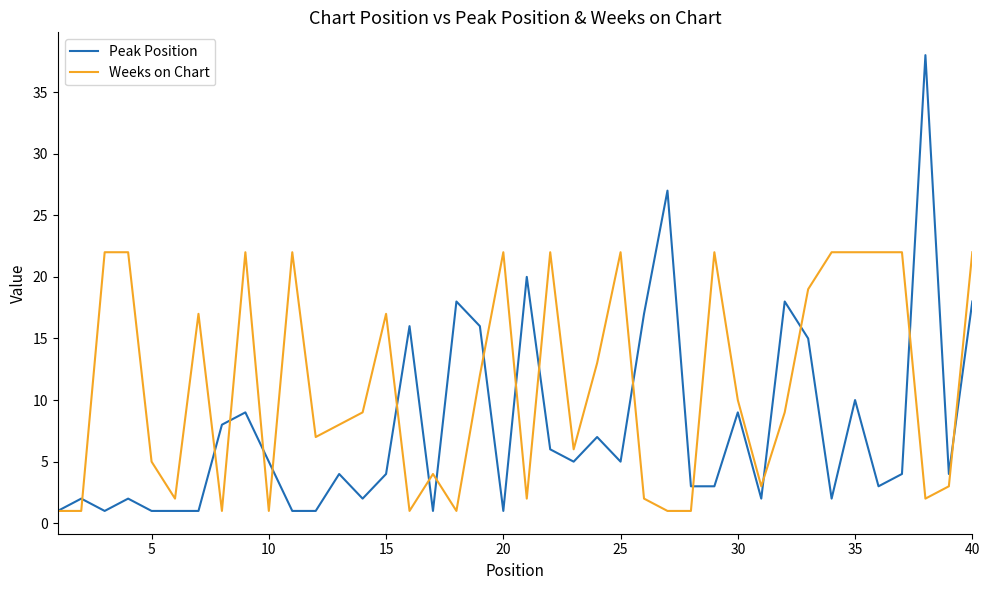

What is the greatest value displayed?

38